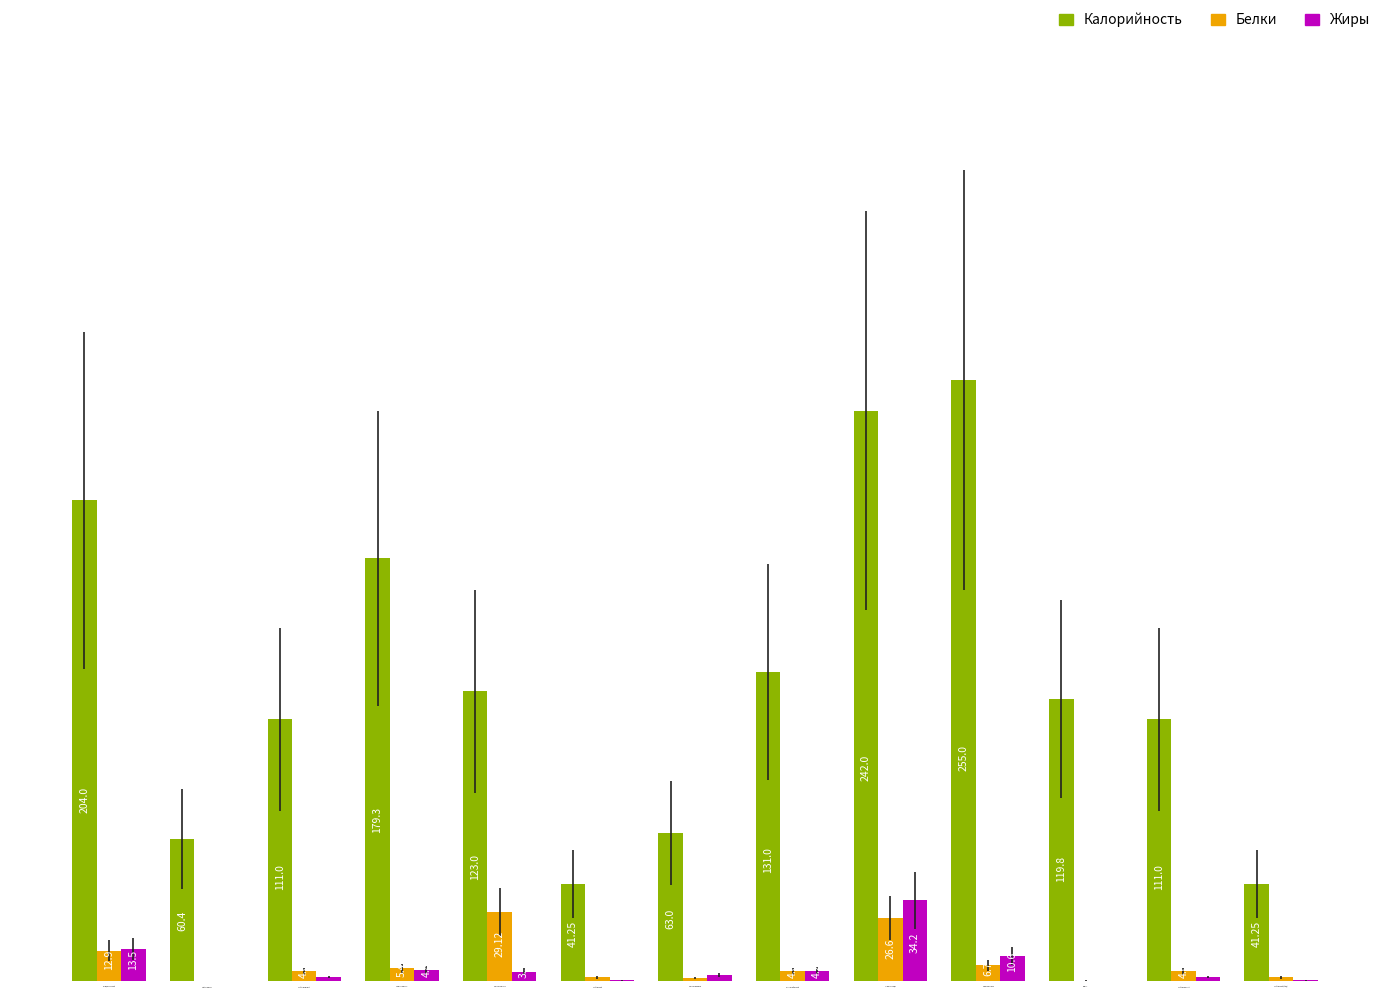

Between Салат из моркови and Компот, which series saw the biggest shift?

Калорийность